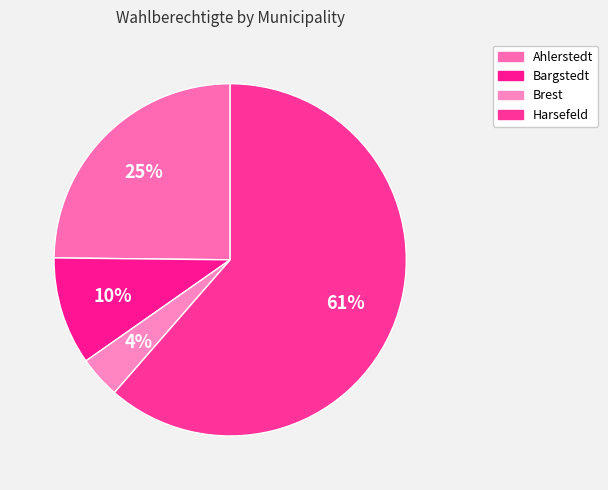

To the nearest percent, what percentage of the pie is Harsefeld?

61%